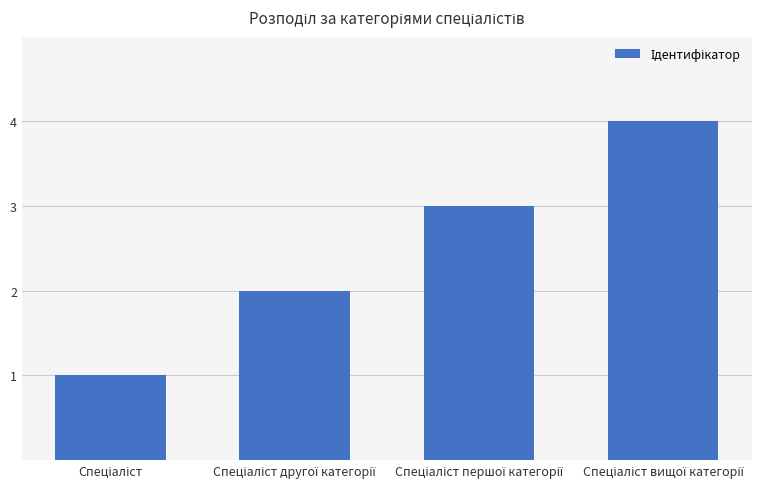

Are the bars horizontal?

No